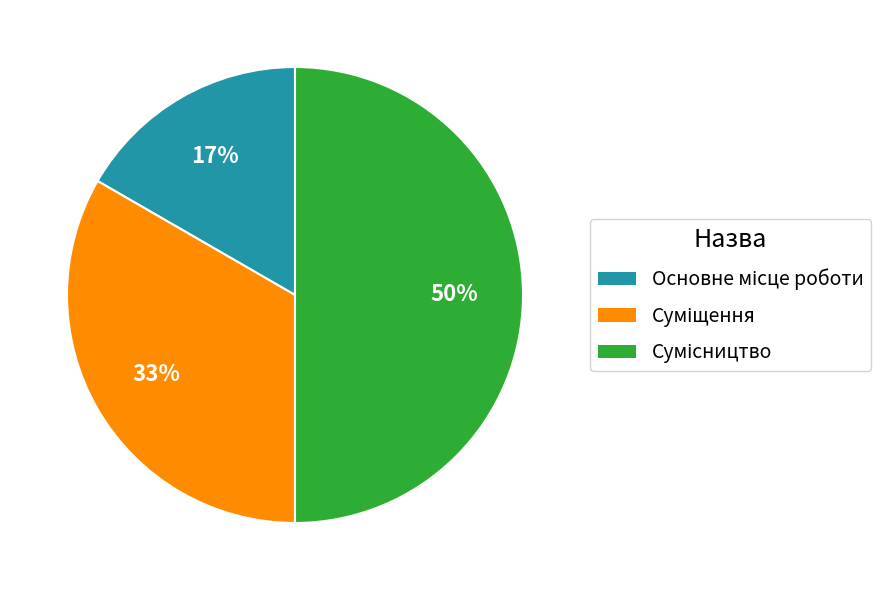

To the nearest percent, what is the average slice percentage?

33%